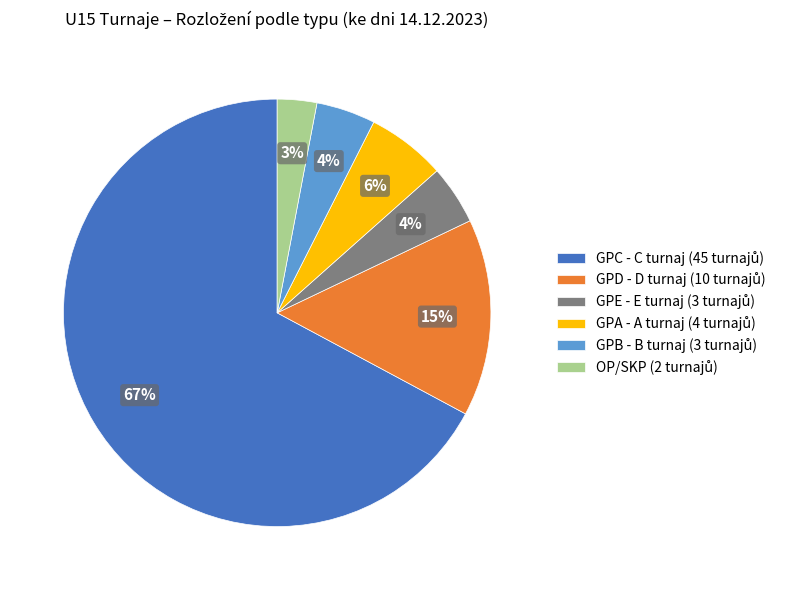

Does any single category account for the majority?

Yes